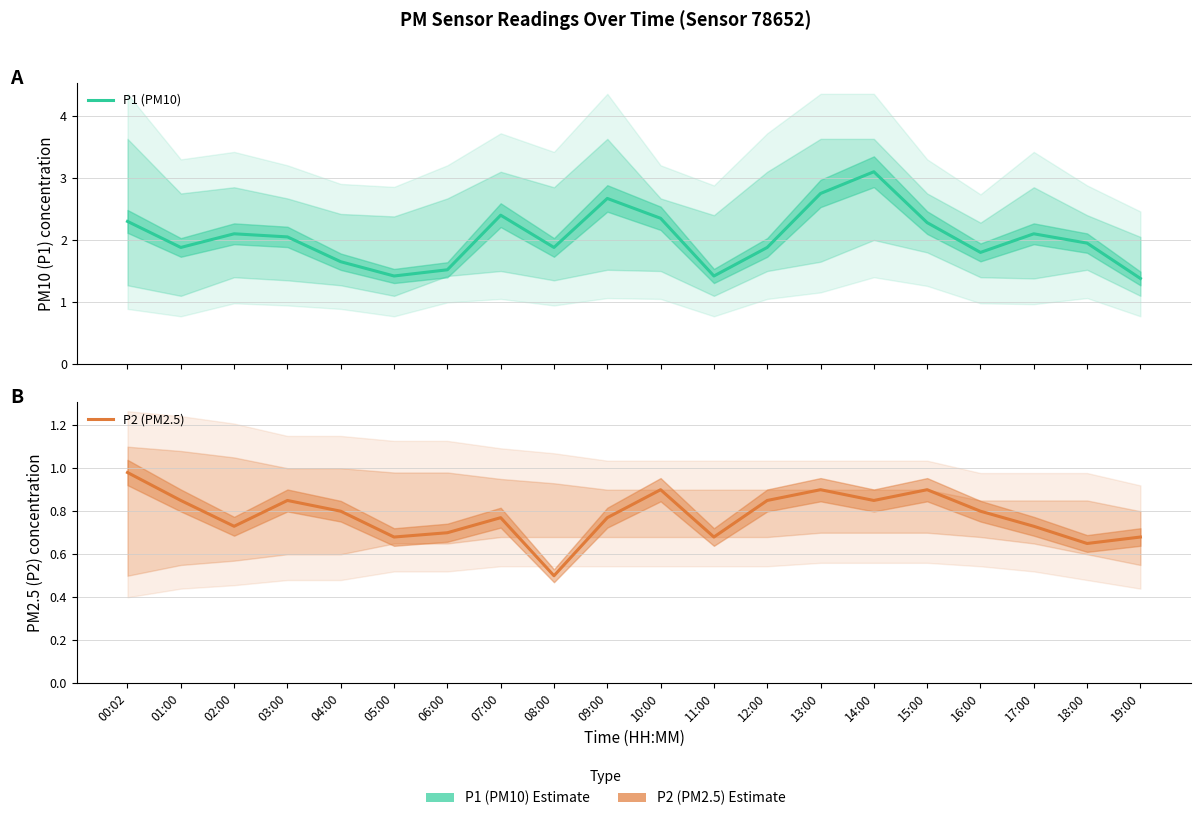

Which has a higher value, 02:00 or 11:00?

02:00